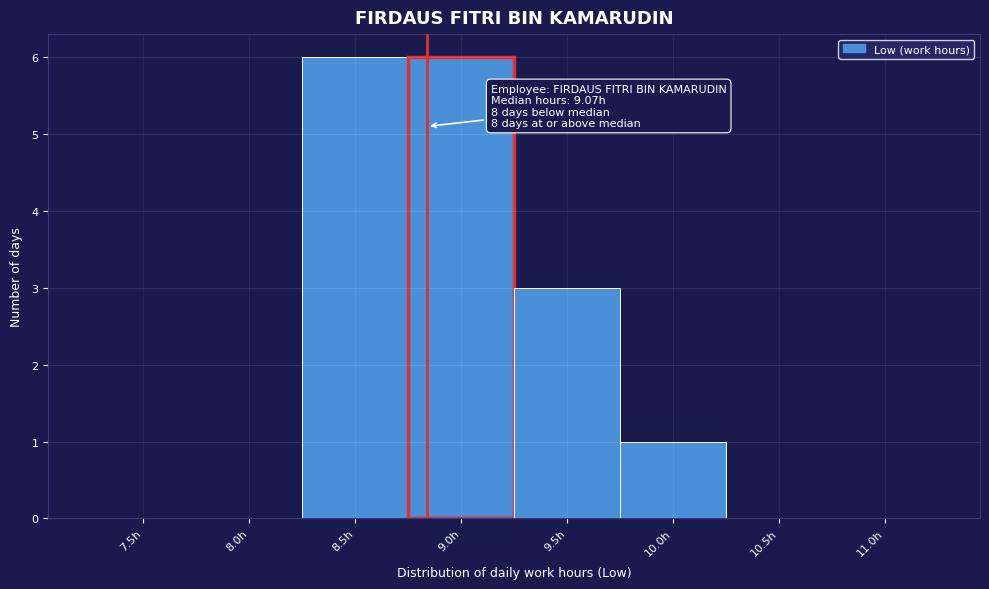

The value at 9.0h is 6. True or false?

True